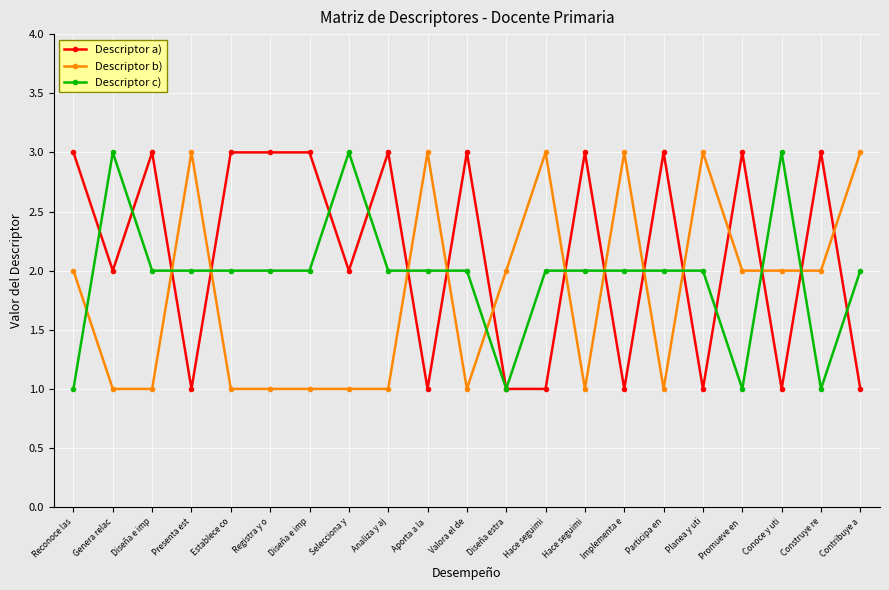

Where does the Descriptor c) series first go above 2?

Genera relac